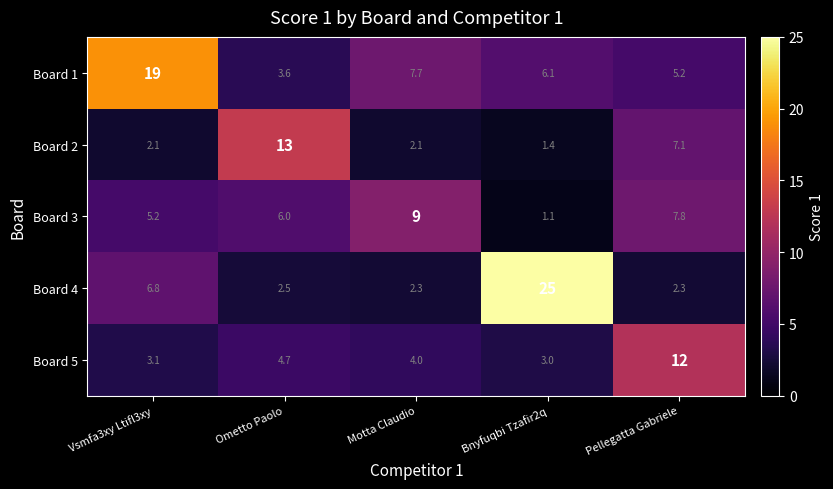

At Pellegatta Gabriele, list the series in order from smallest to largest.

Board 4, Board 1, Board 2, Board 3, Board 5